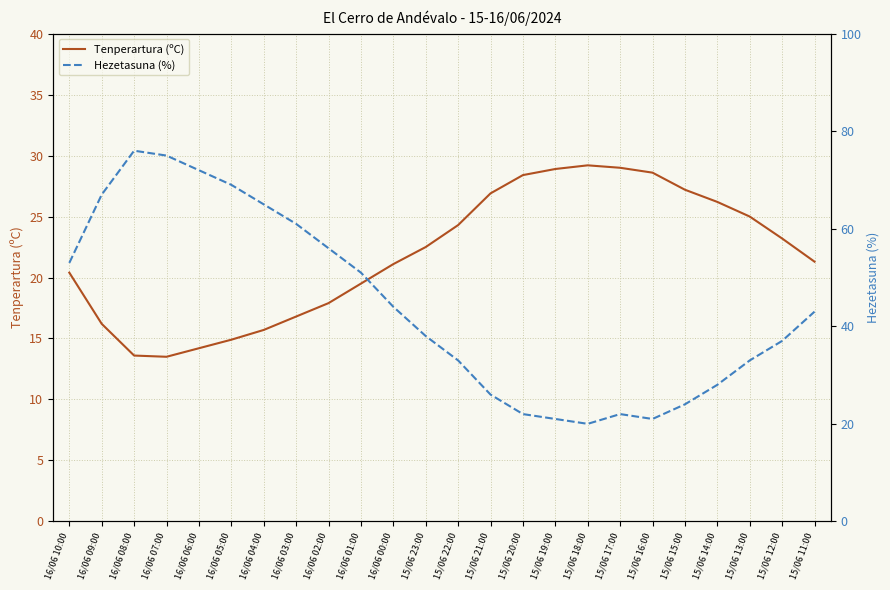

After their last crossing, which series has the higher values: Hezetasuna (%) or Tenperartura (ºC)?

Hezetasuna (%)